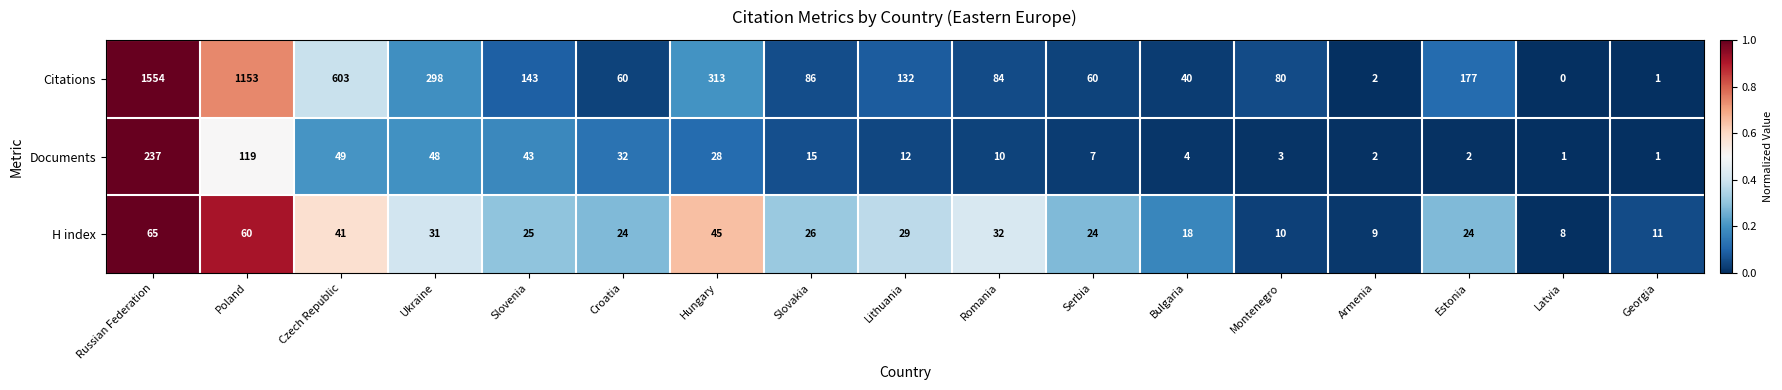

Count the number of categories in the chart.

17